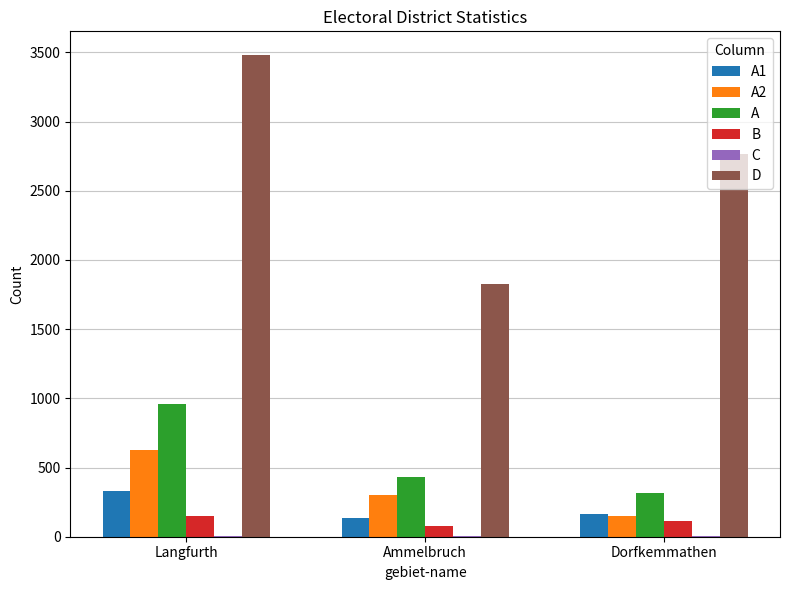

Which series changed the most between Langfurth and Ammelbruch?

D